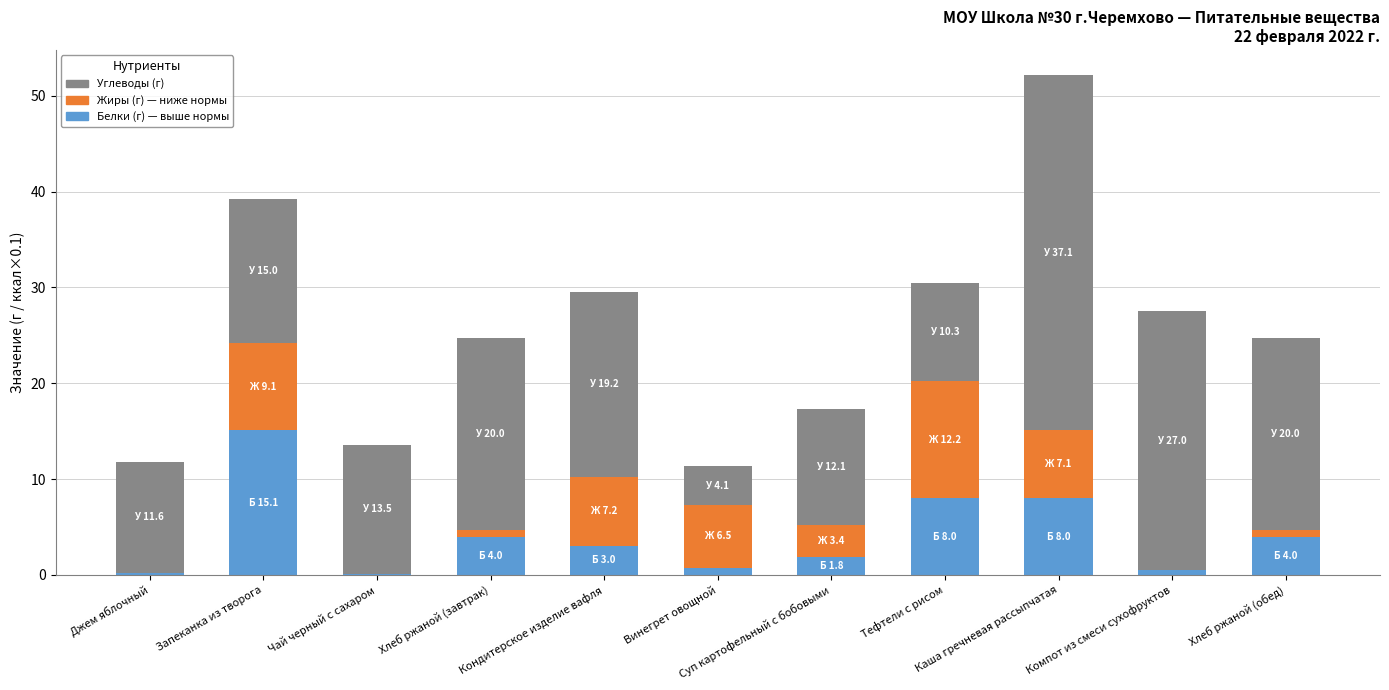

Count the number of data series in this chart.

3